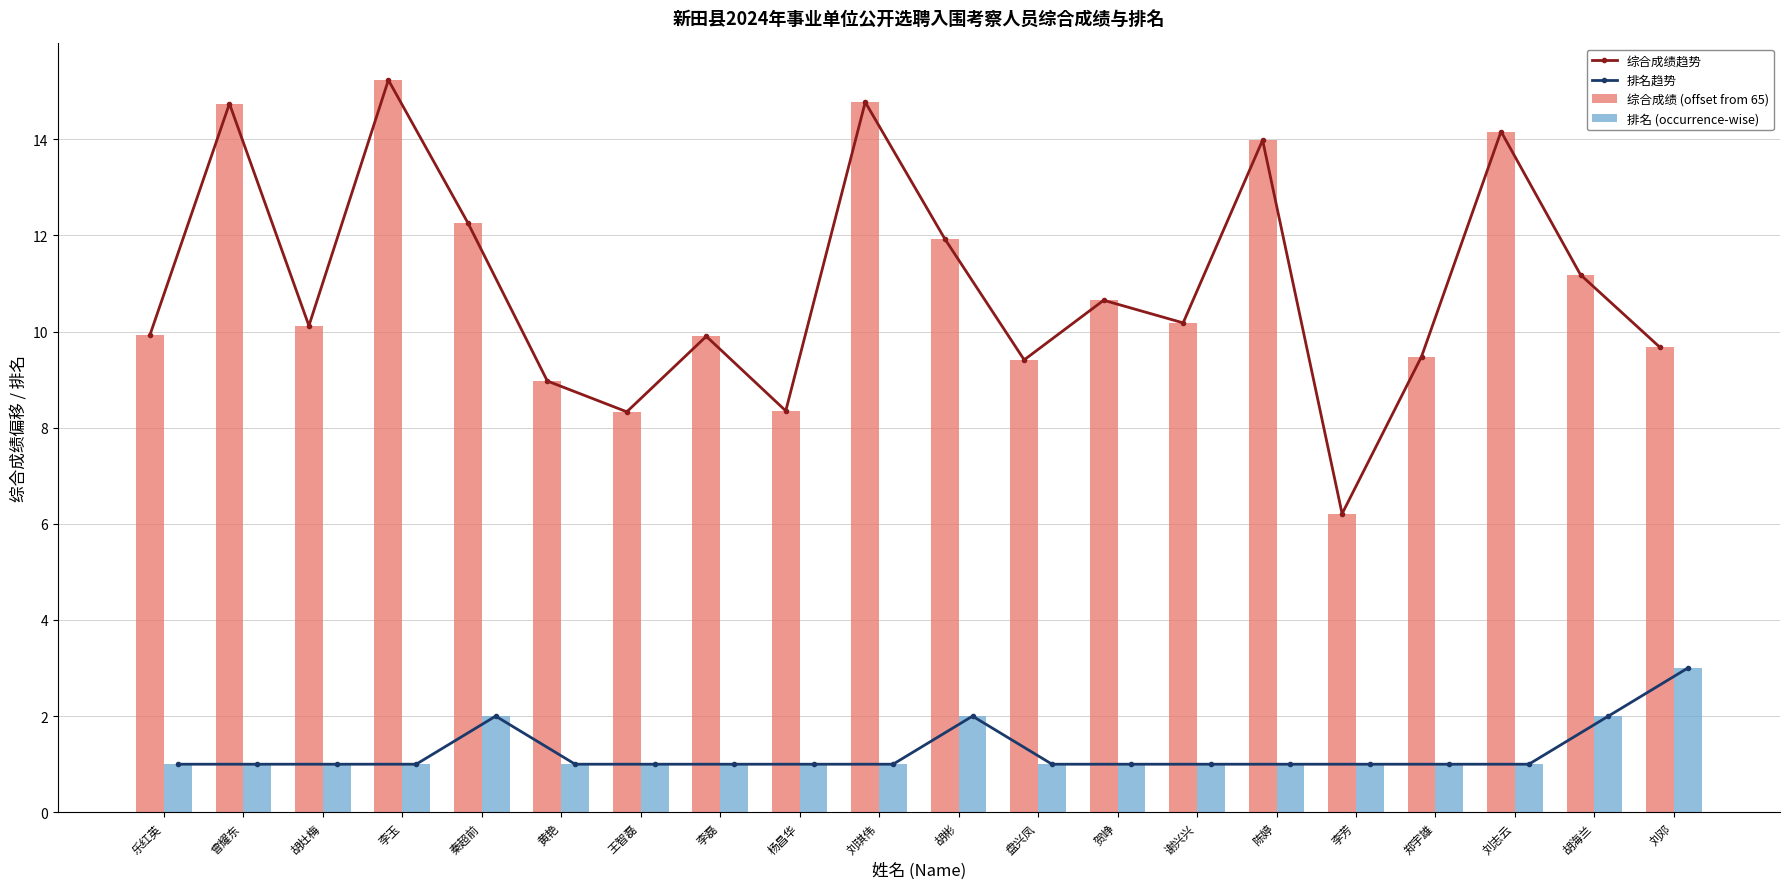

Where is 综合成绩趋势 nearest to the value 10?

乐红英